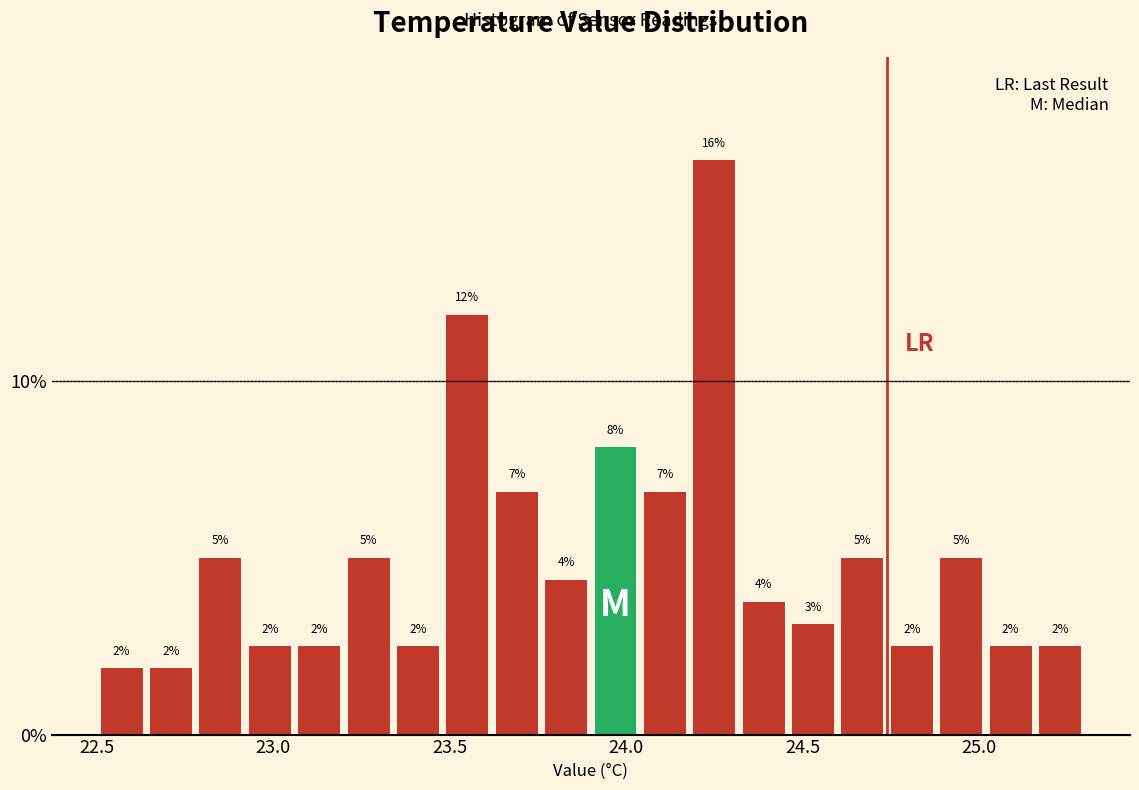

Read against the x-axis, roughly where is the centre of the tallest bar?

24.25